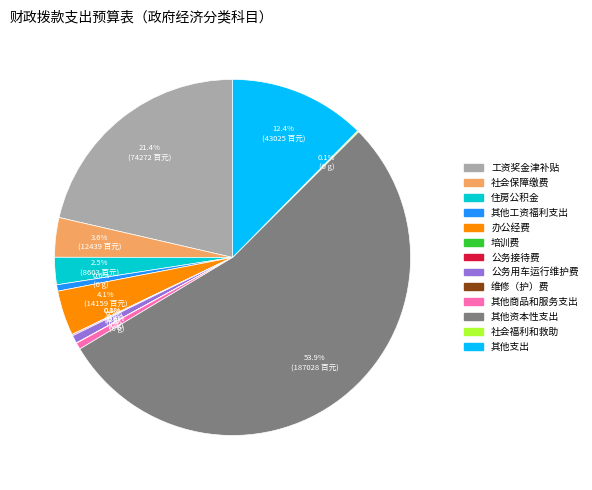

The 工资奖金津补贴 slice represents 28% of the pie. True or false?

False